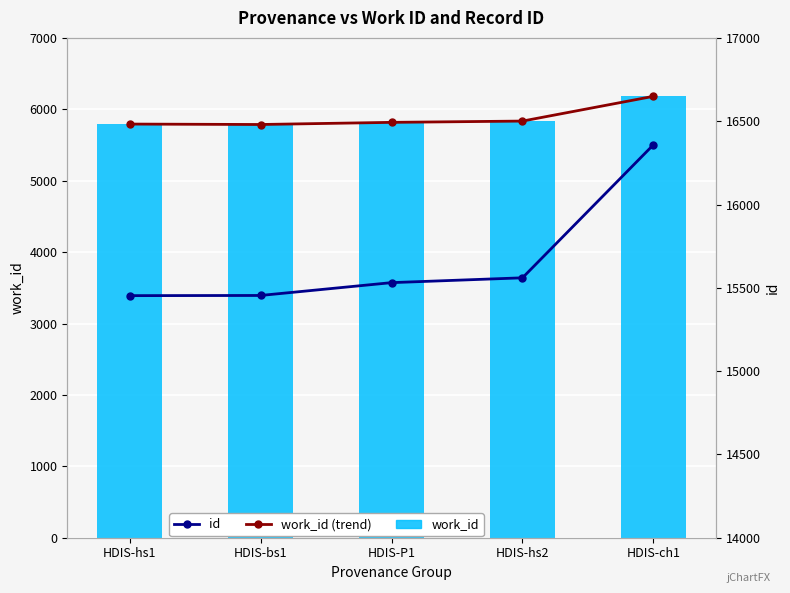

Rank the series at HDIS-hs1 from lowest to highest value.

work_id (trend), work_id, id